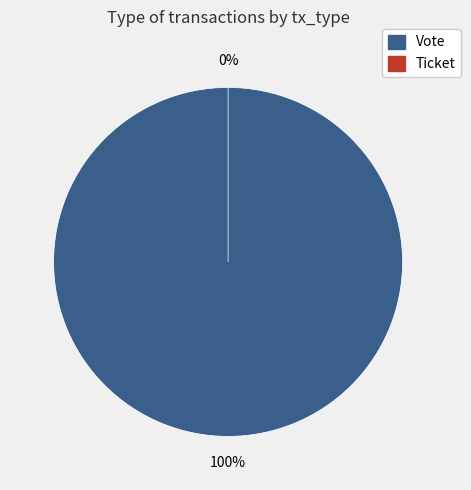

To the nearest percent, what is the average slice percentage?

50%